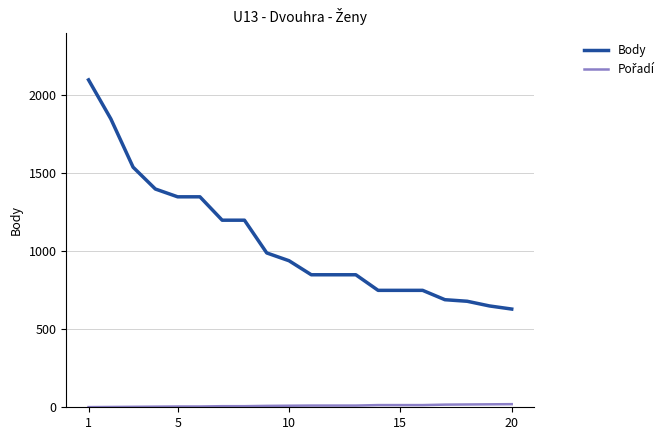

Which series has the widest spread of values?

Body